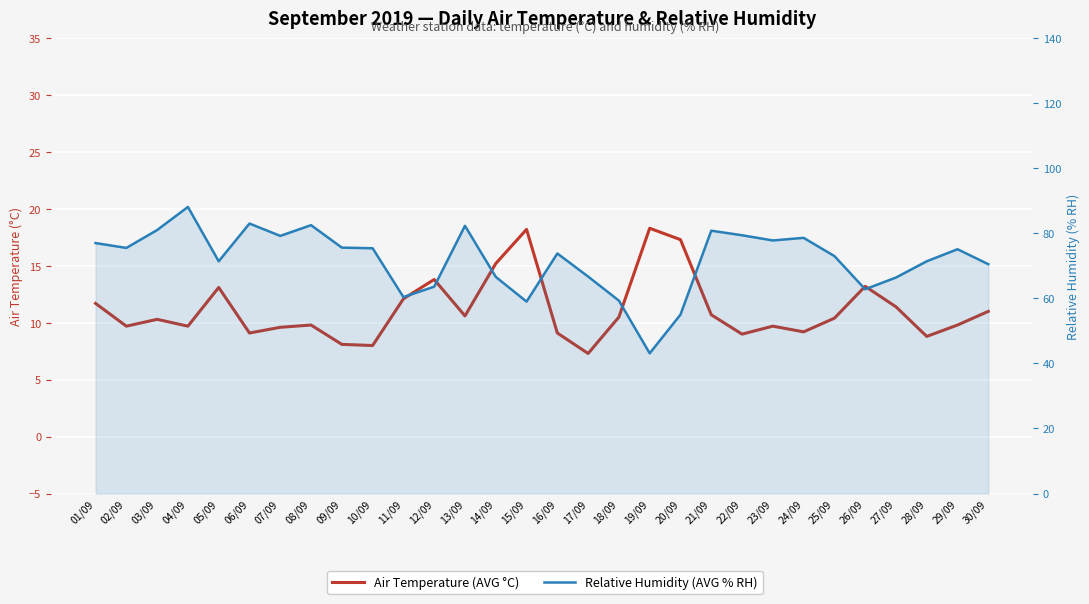

What is the total value across all series at 29/09?

84.9